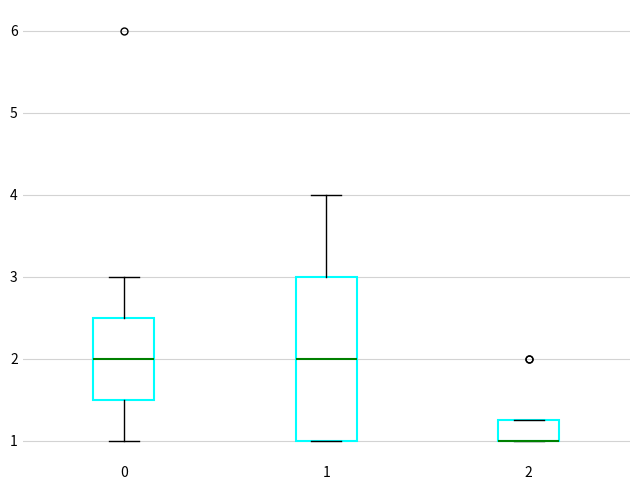

Which box is the tallest, from its lower edge to its upper edge?

1